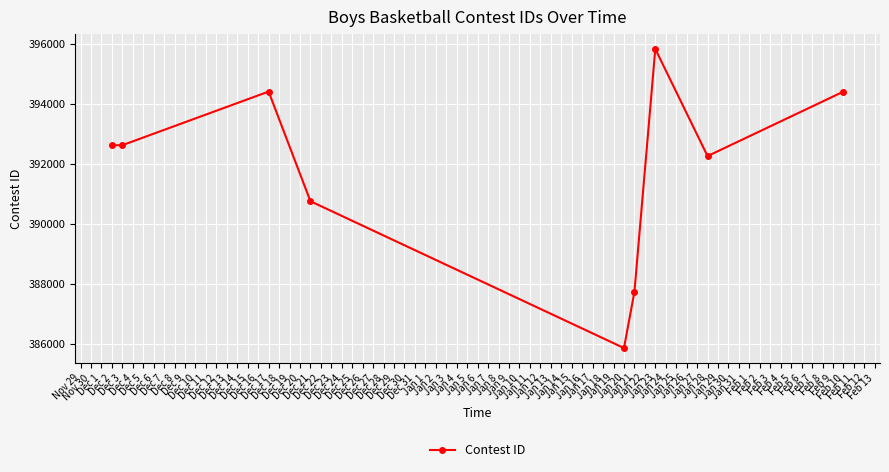

What is the difference between the maximum and minimum values?

9972